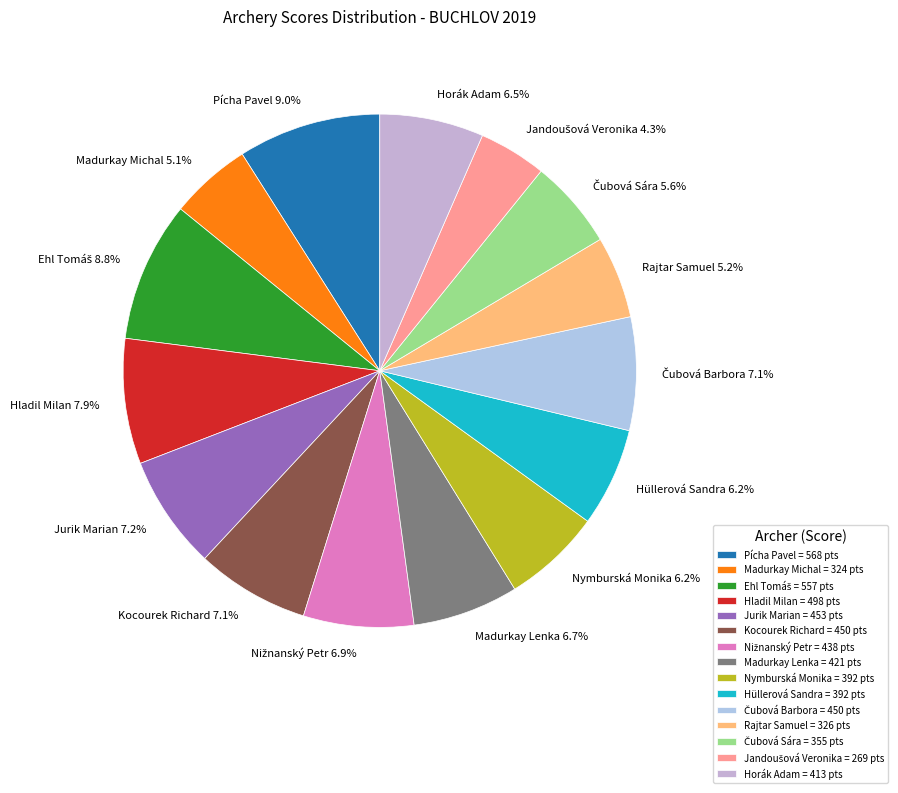

How much of the chart is everything except Madurkay Michal?

94.9%